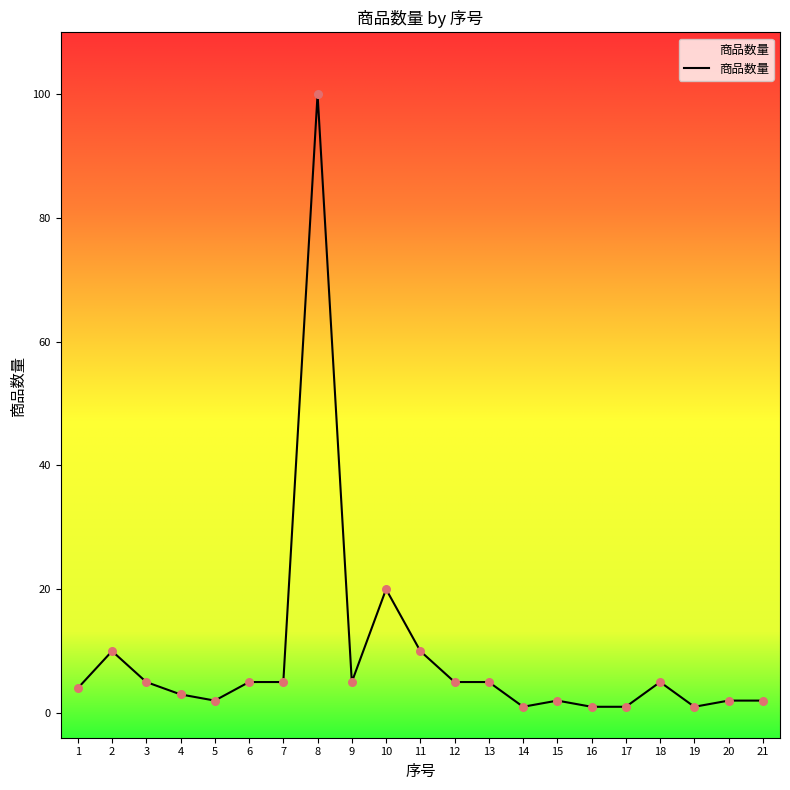

What is the change in value from 2 to 20?

-8